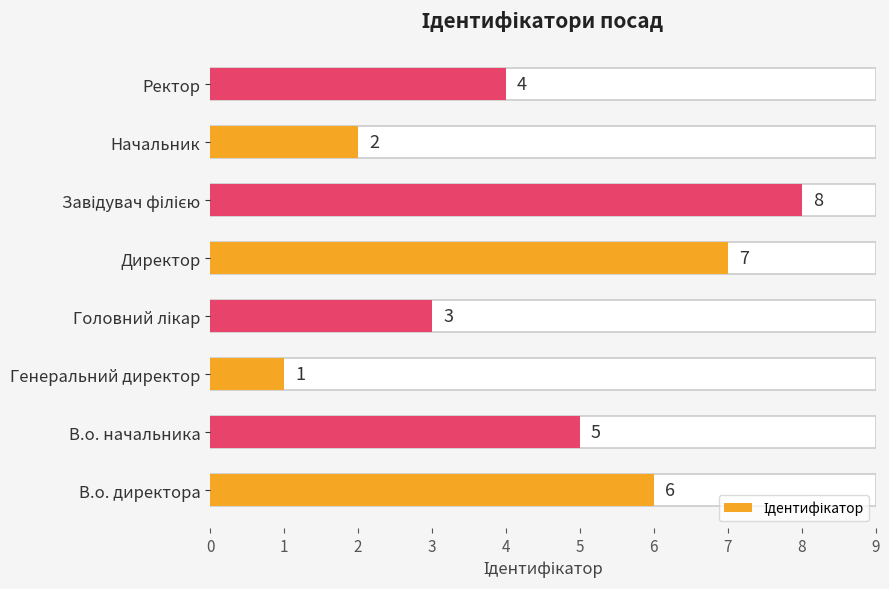

What is the greatest value displayed?

8